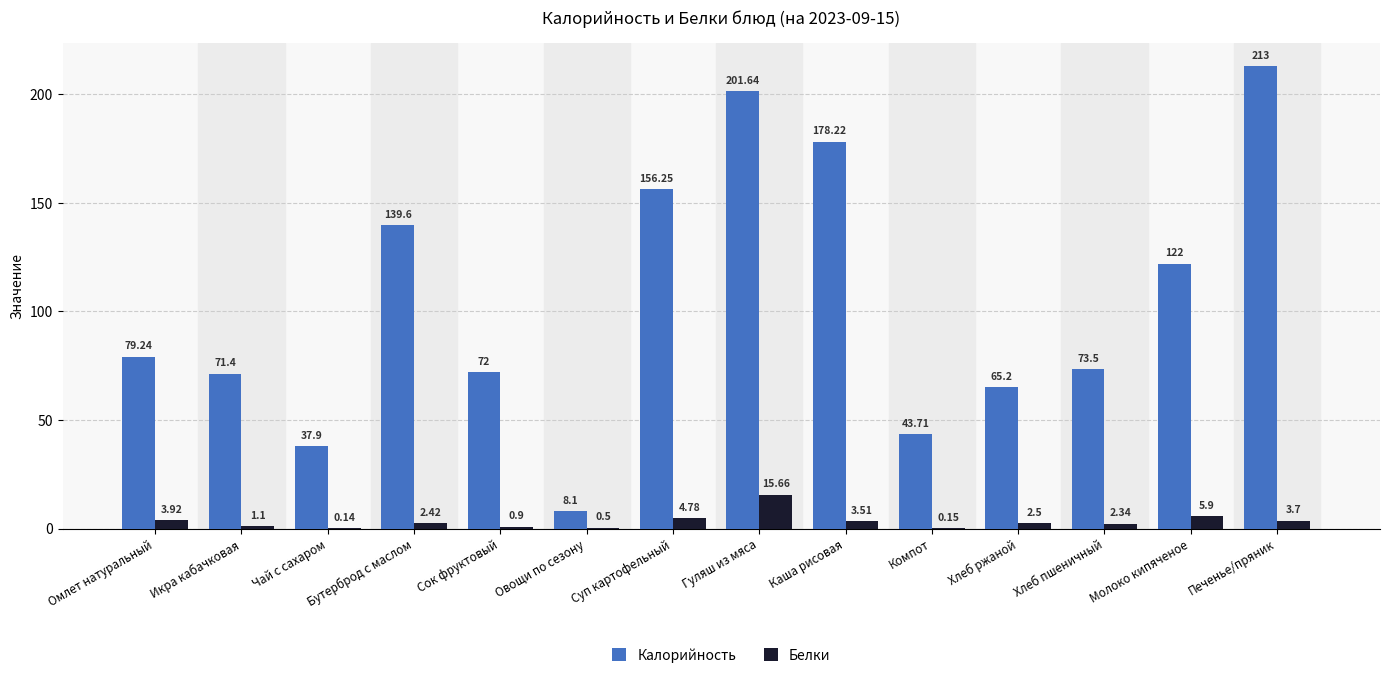

At which label is Белки closest to 7?

Молоко кипяченое